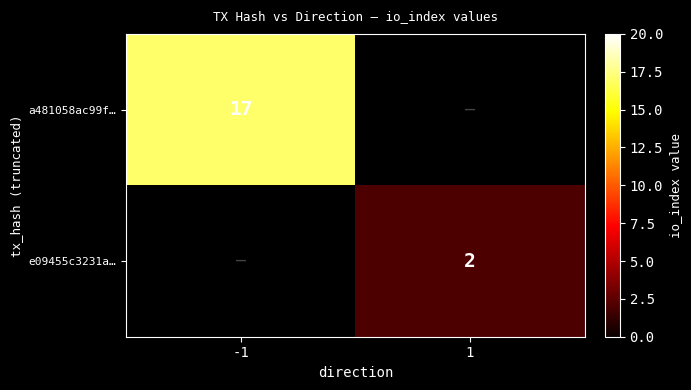

True or false: a481058ac99f… has a value of 17 at -1.

True